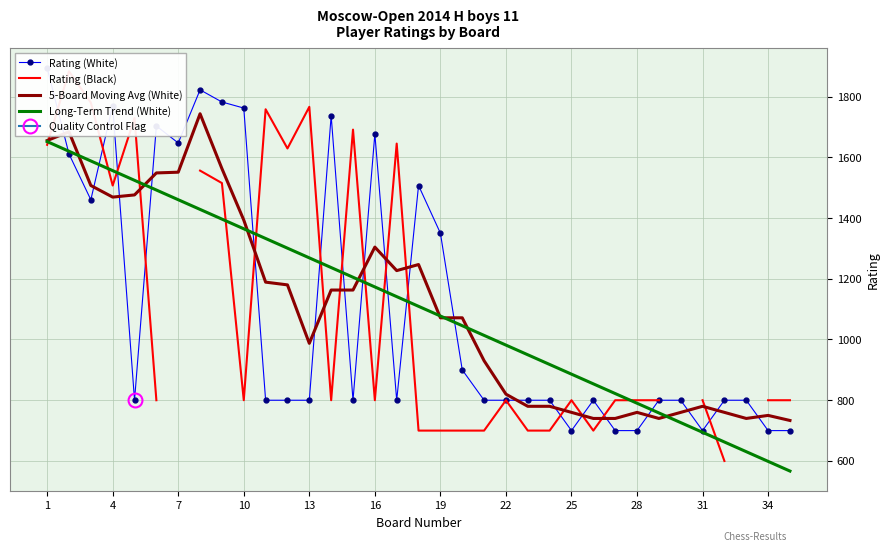

What is the highest value of the 5-Board Moving Avg (White) series?

1743.2